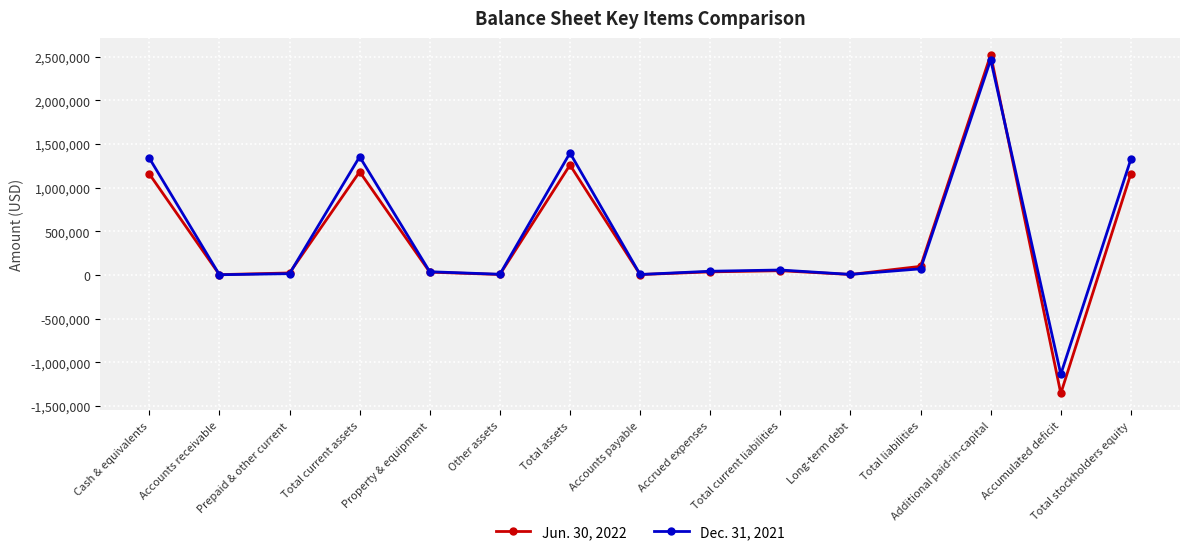

Which category has the lowest value across all series?

Accumulated deficit